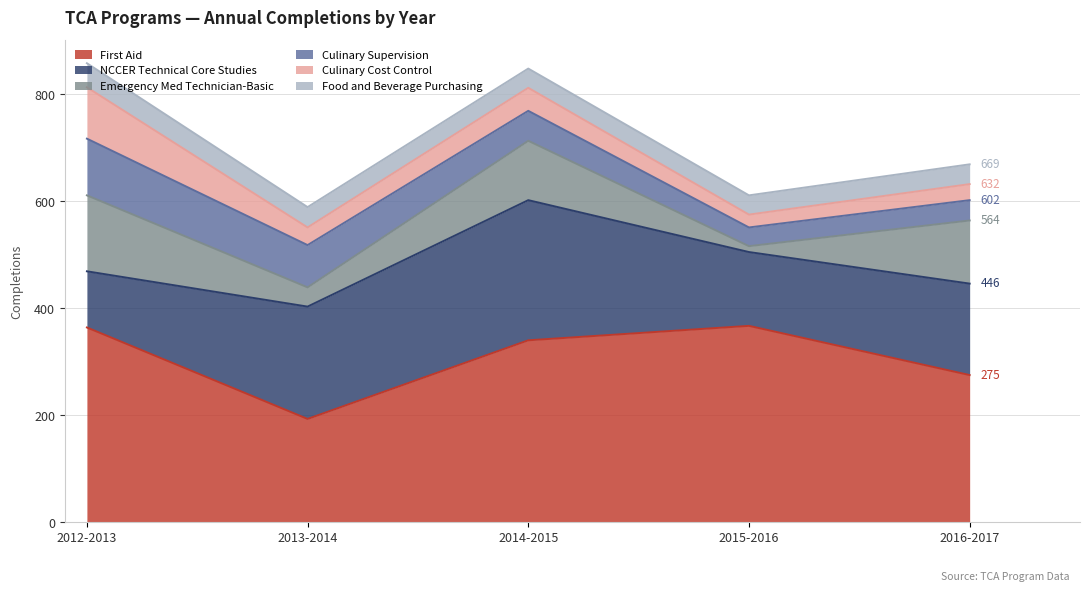

How many distinct data groups are displayed?

6